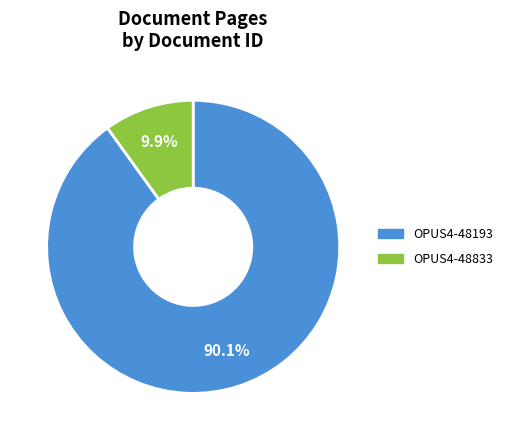

Is it true that OPUS4-48193 is 99% of the pie?

False